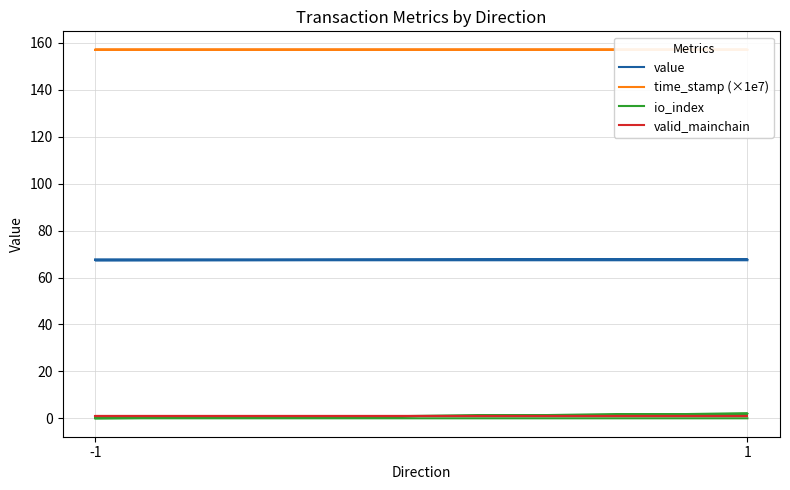

True or false: time_stamp (×1e7) and io_index cross at least once.

False